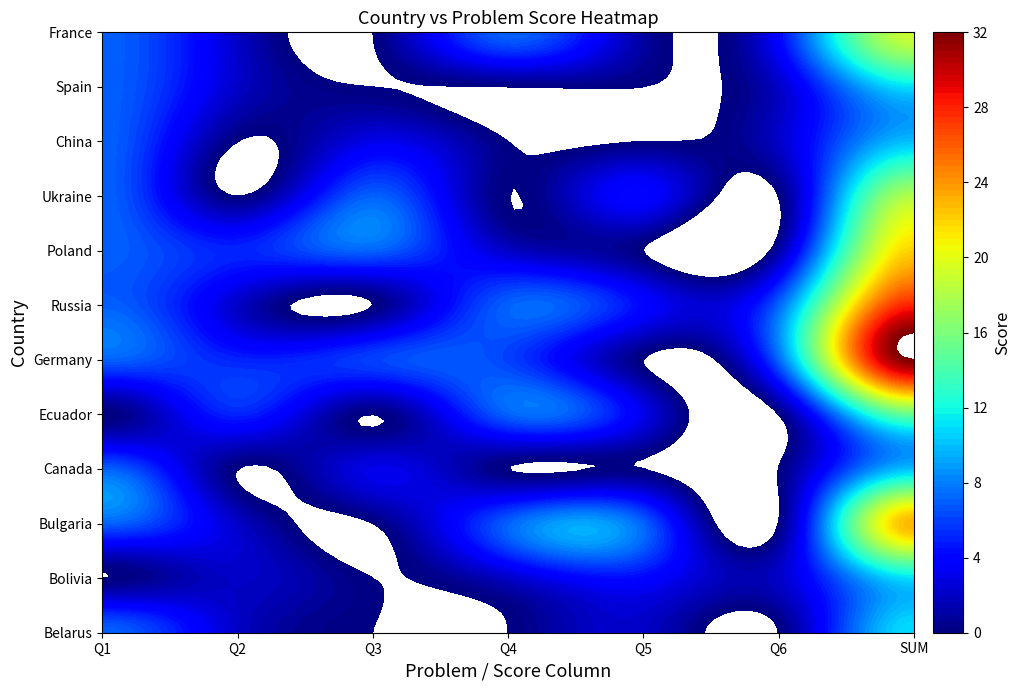

What is the difference between the China values at 3 and 2?

3